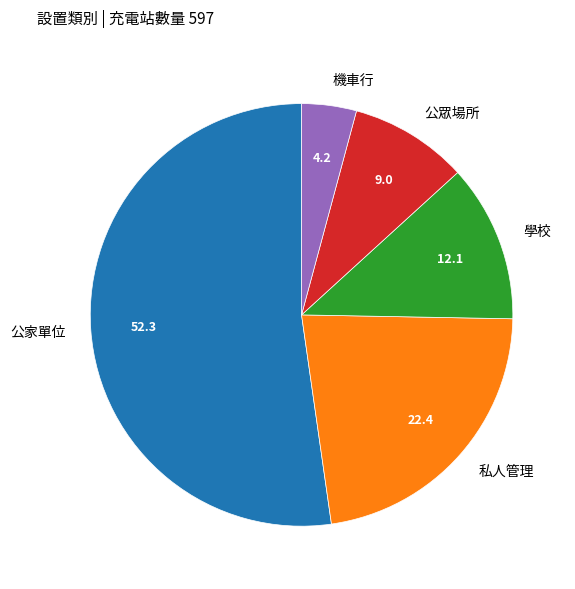

How many slices are in this pie chart?

5